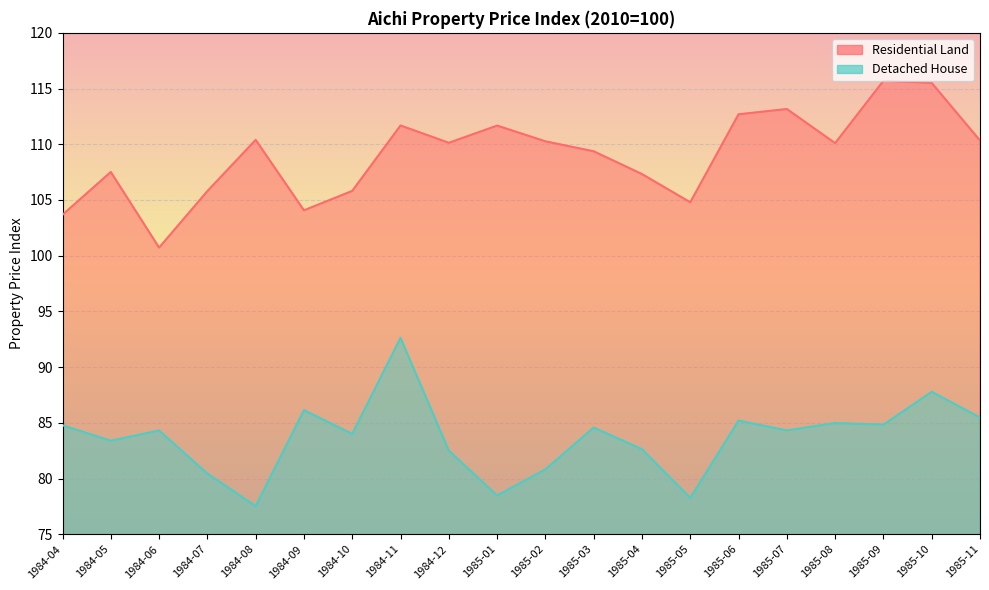

How many lines are shown in the chart?

2